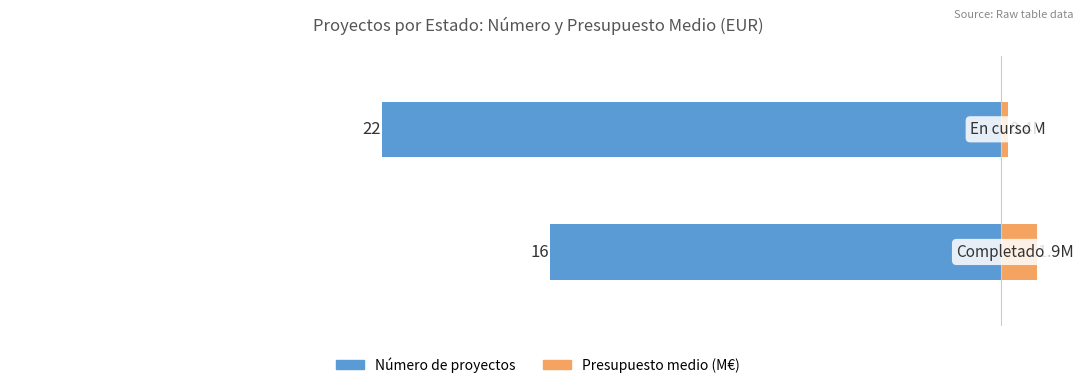

At 0, list the series in order from largest to smallest.

Presupuesto medio (M€), Número de proyectos